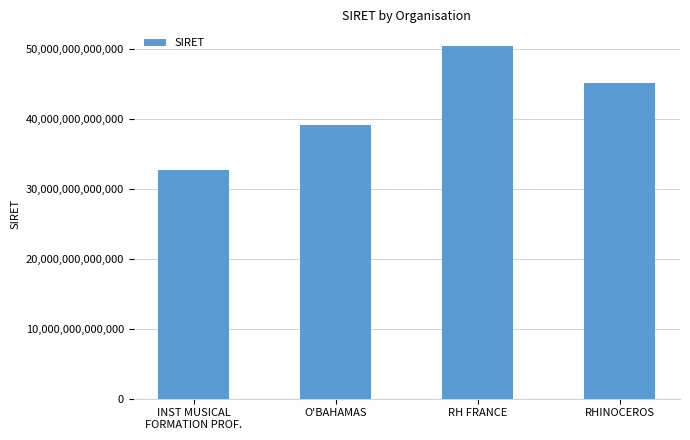

Does the chart contain any negative values?

No